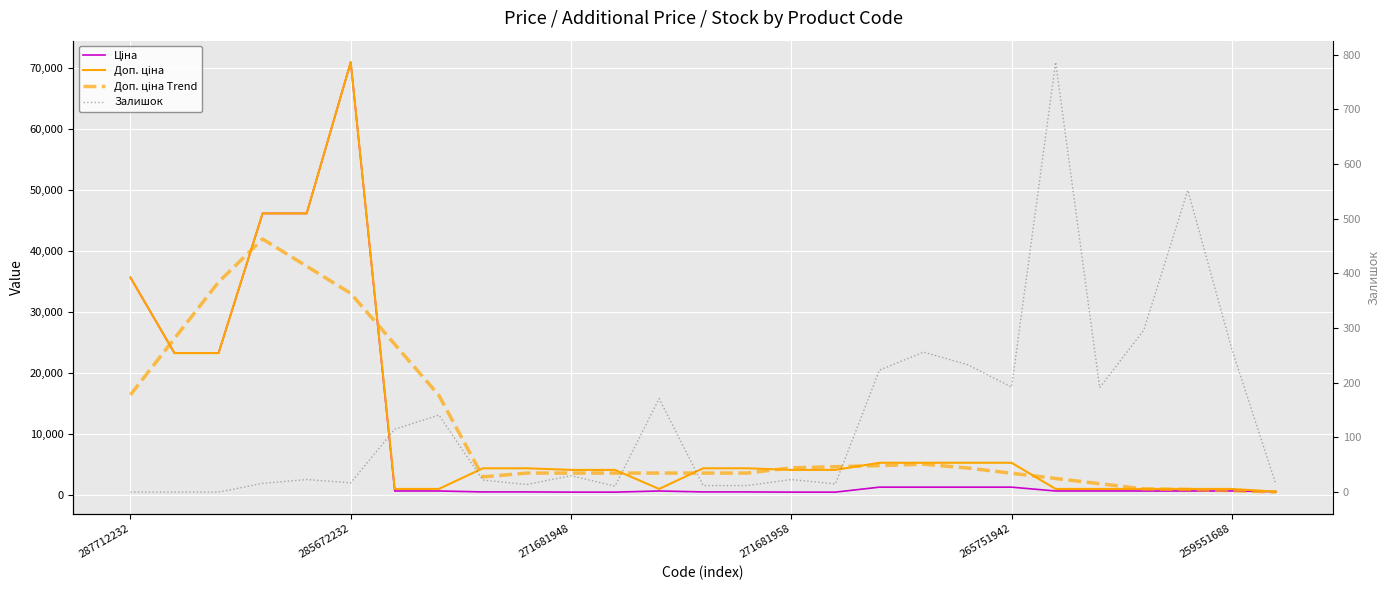

What is the label of the 27th point from the right?

287712232